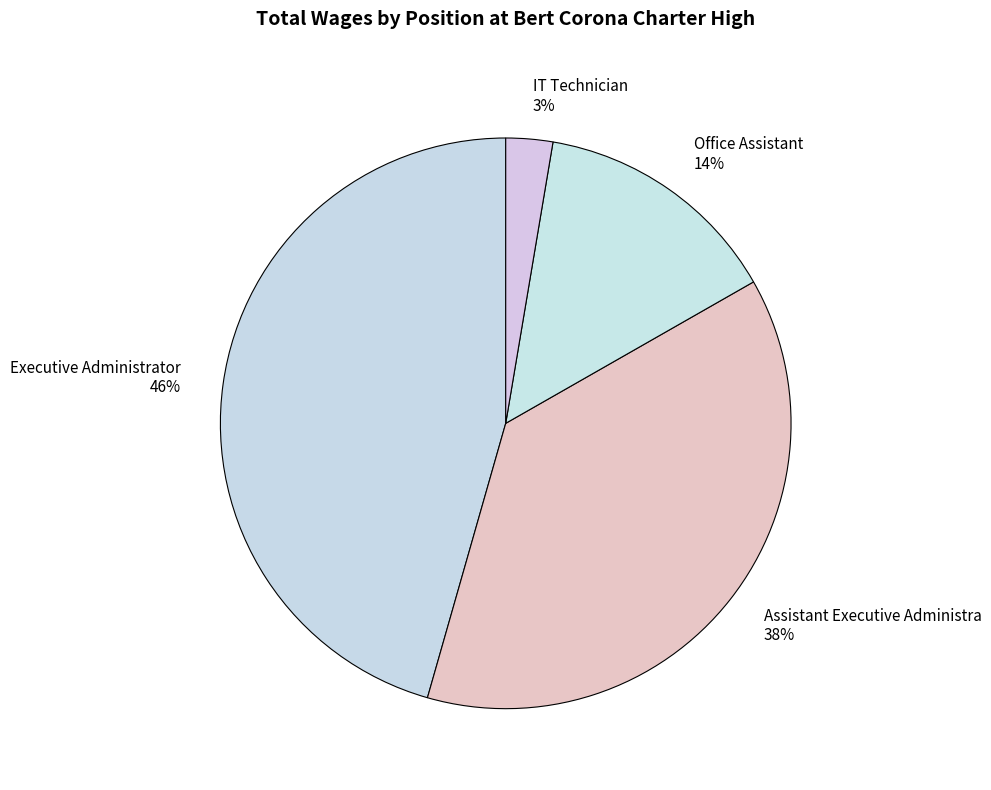

Does any single category account for the majority?

No